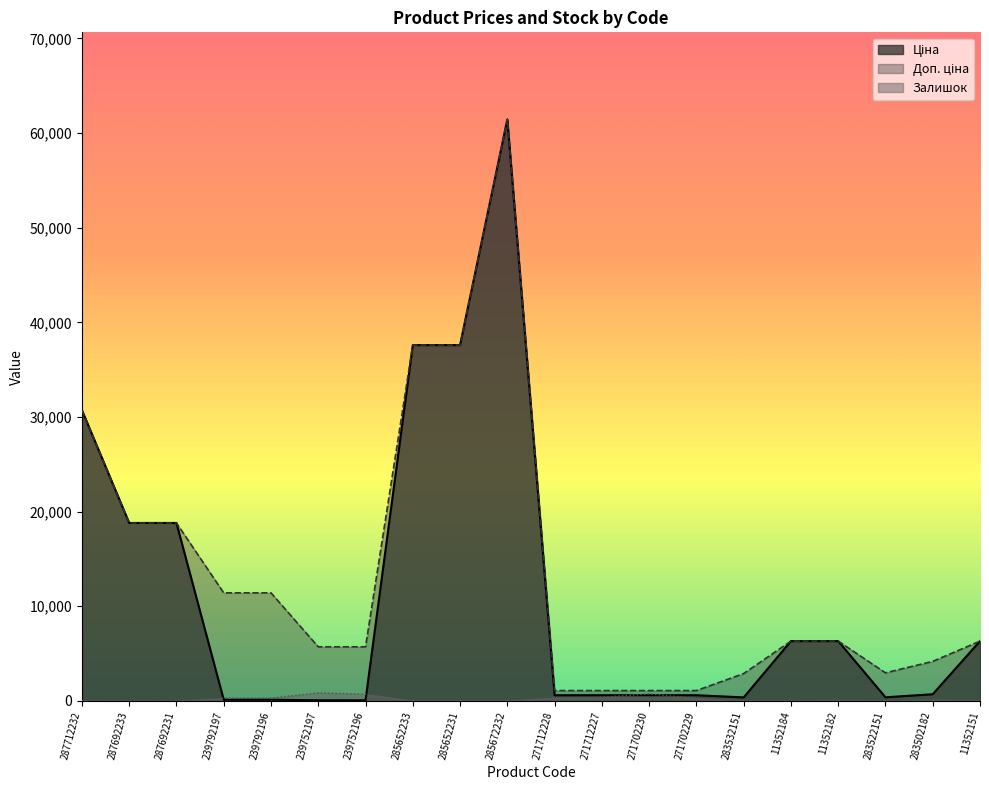

Rank the series at 11352151 from lowest to highest value.

Залишок, Ціна, Доп. ціна